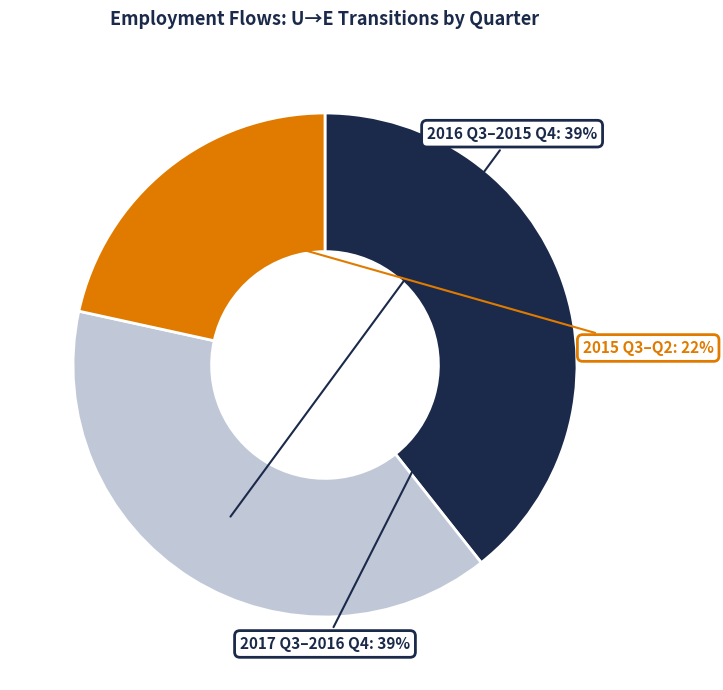

To the nearest percent, what is the average slice percentage?

33%